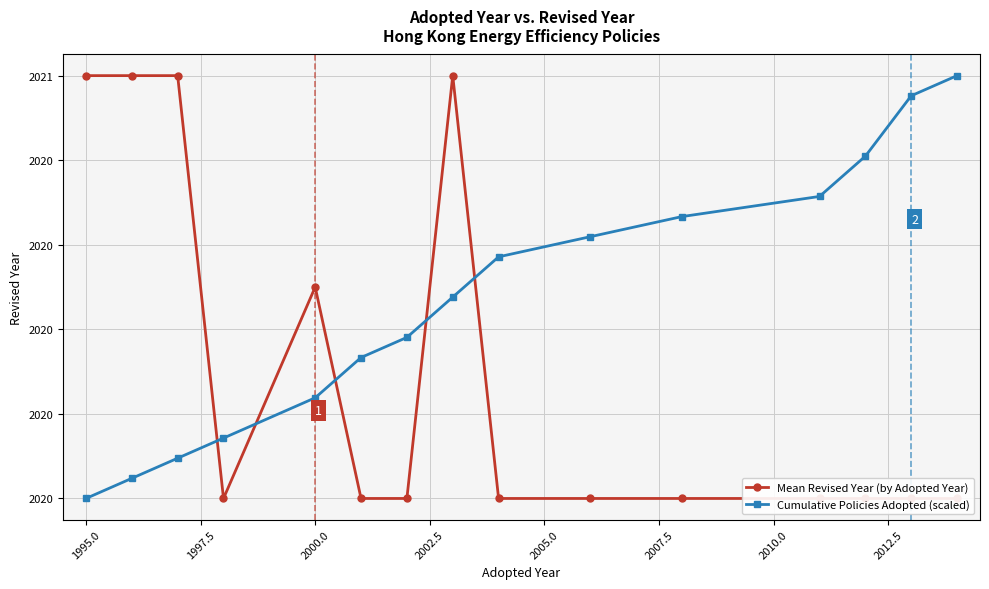

How many lines are shown in the chart?

2